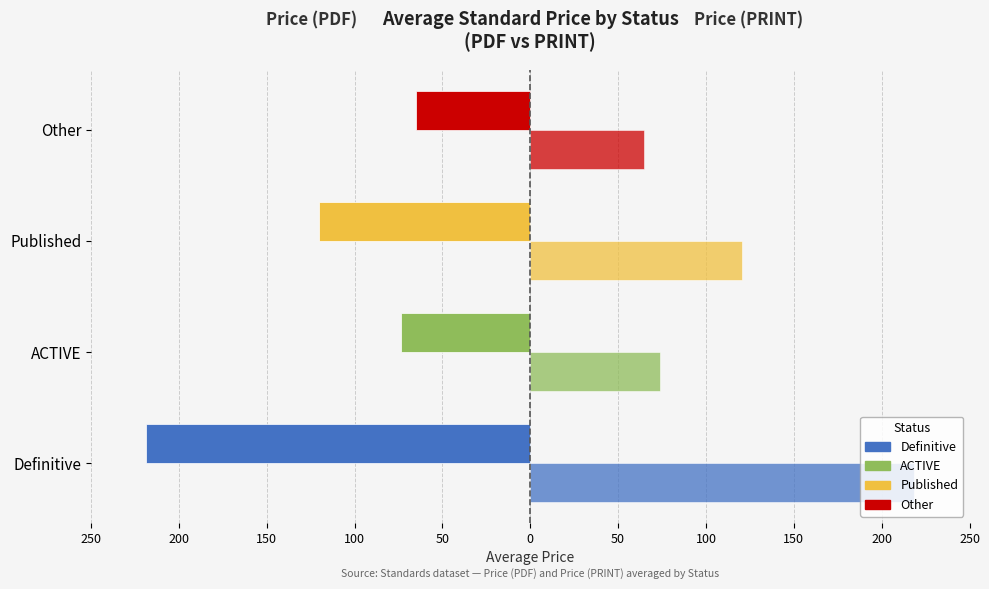

The Price (PDF) series shows -15.1 at ACTIVE. True or false?

False